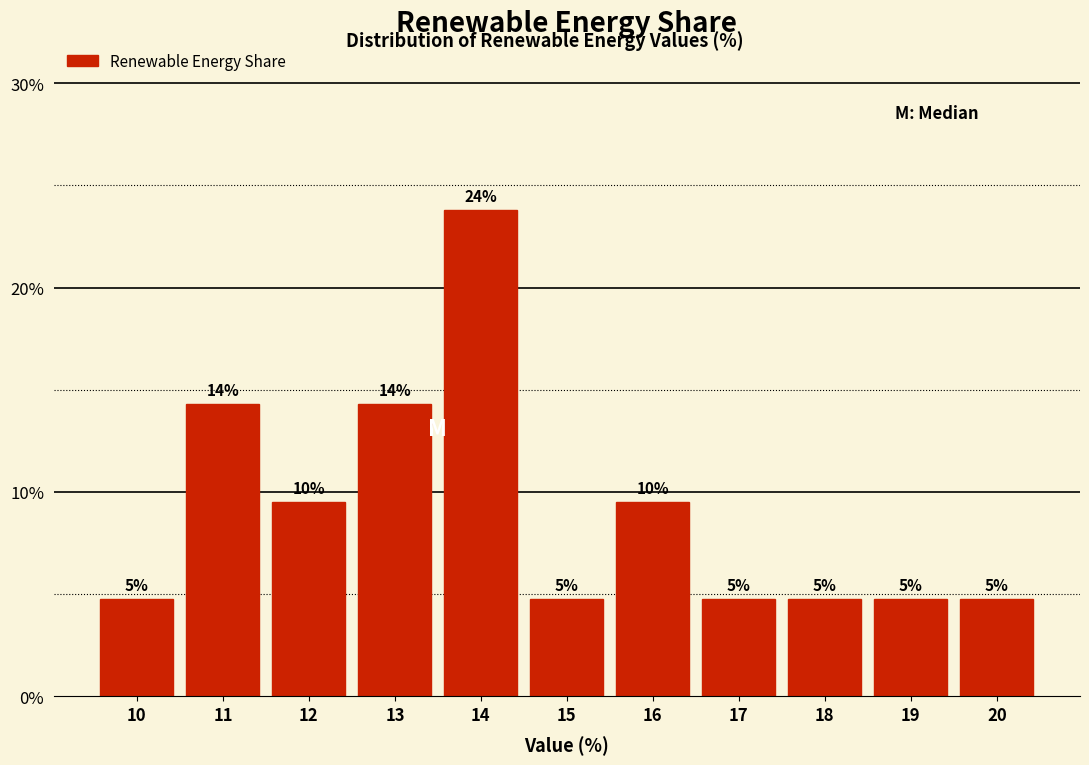

Are the bars horizontal?

No